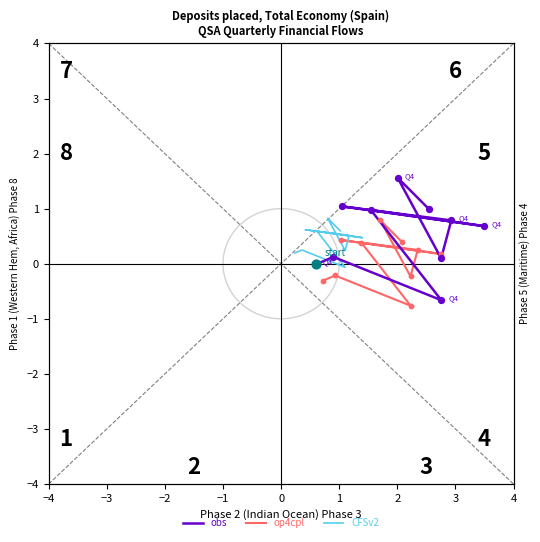

At which category is the sum across all series the highest?

4